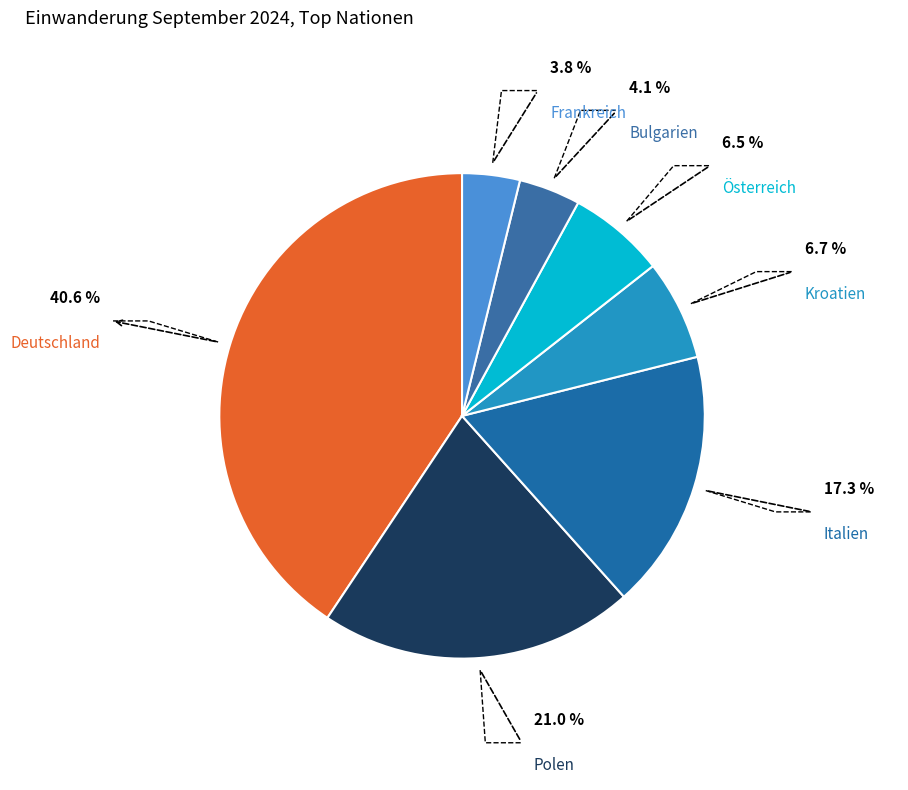

Is there a majority slice in this chart?

No